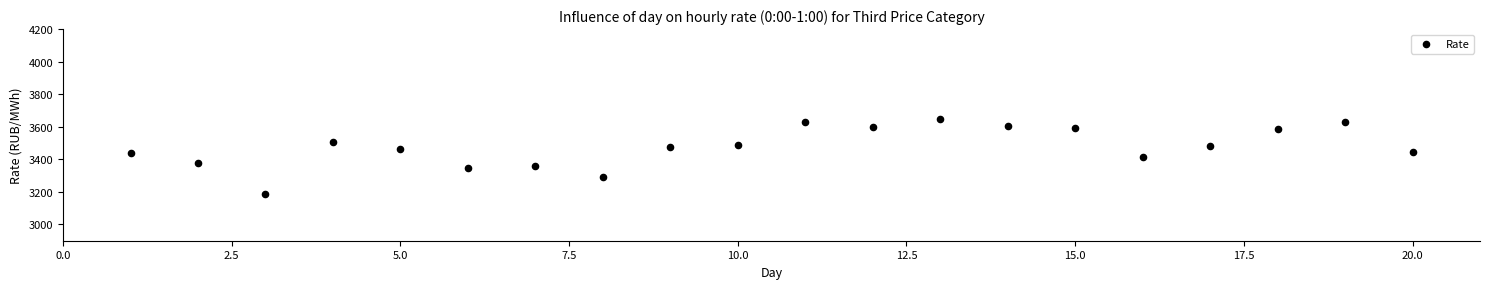

What is the range of Y values (max minus min)?

461.0